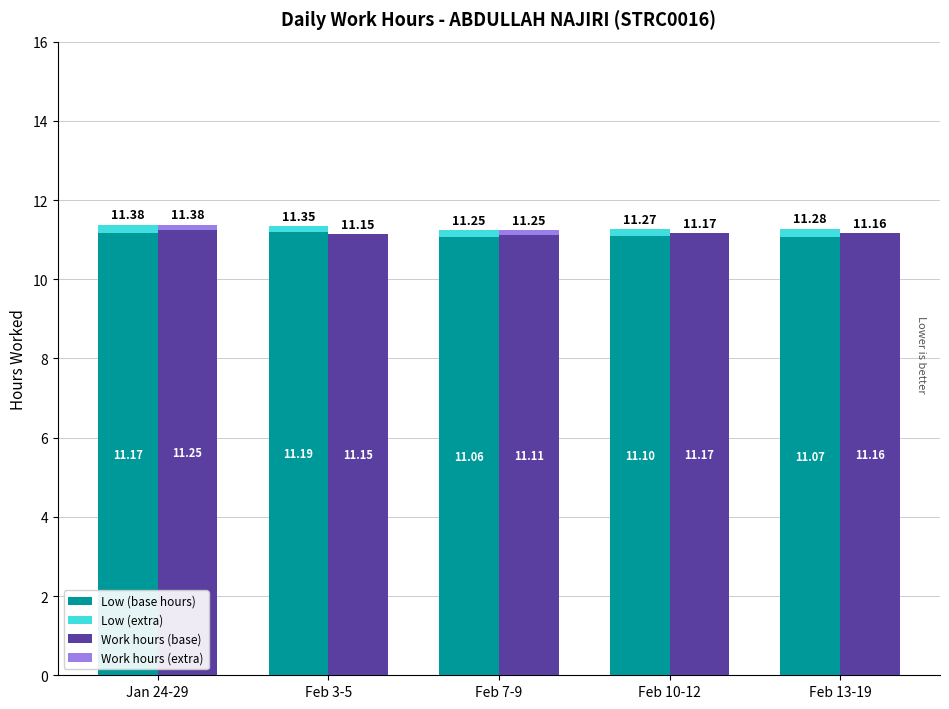

Which has a higher value, Feb 3-5 or Feb 10-12?

Feb 3-5